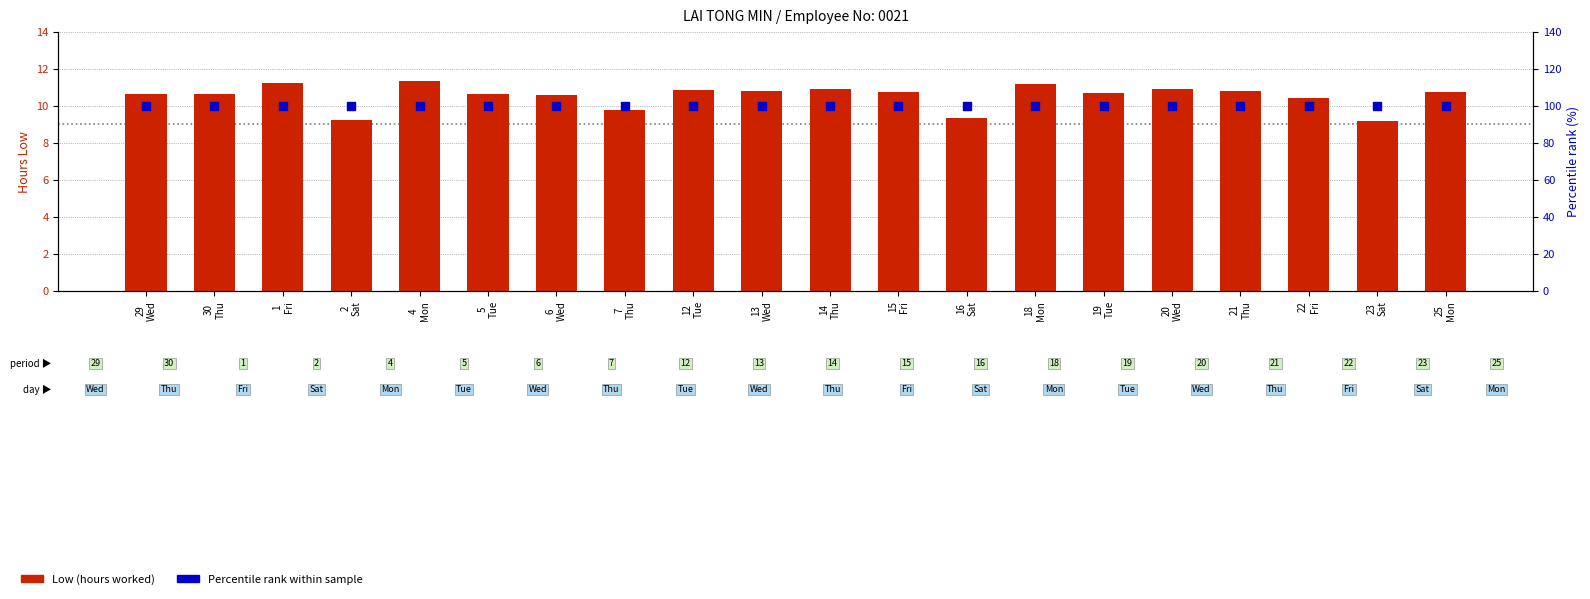

At how many categories does at least one series exceed 24?

20